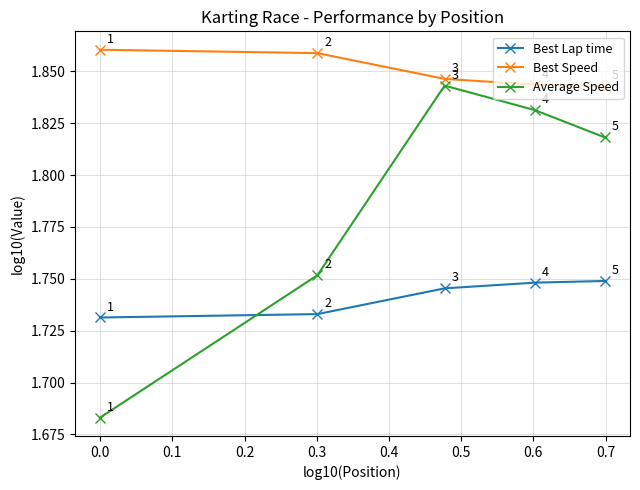

True or false: Best Speed has more than 2 interior local peaks.

False